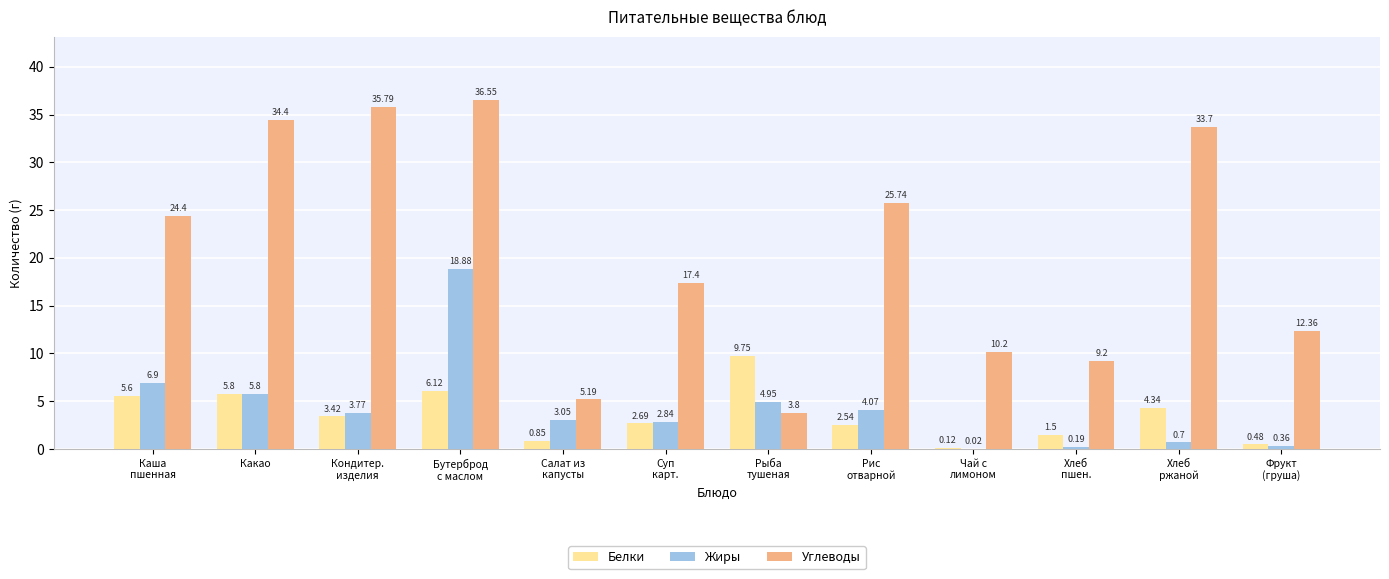

Which series has the largest total across all categories?

Углеводы